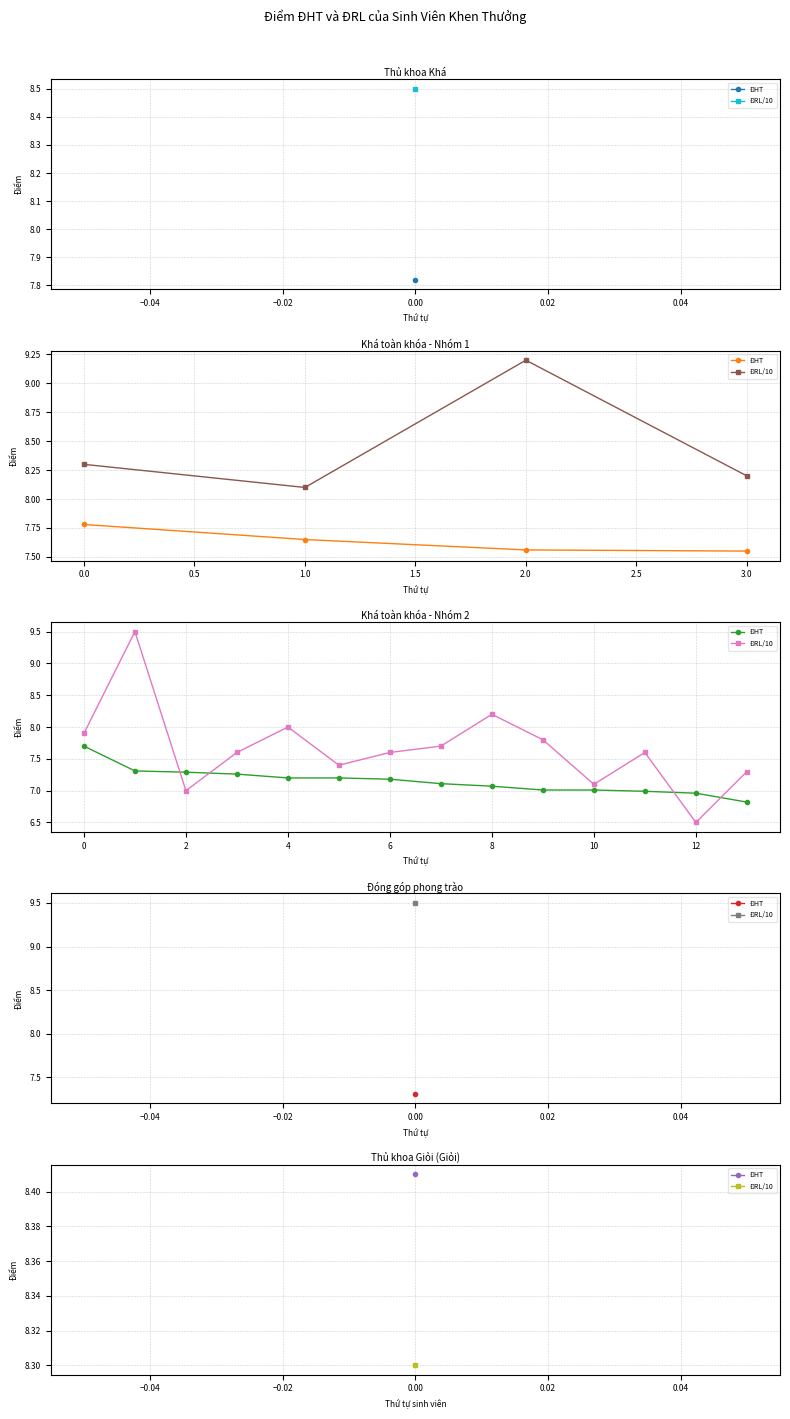

Which series has the widest spread of values?

ĐRL/10